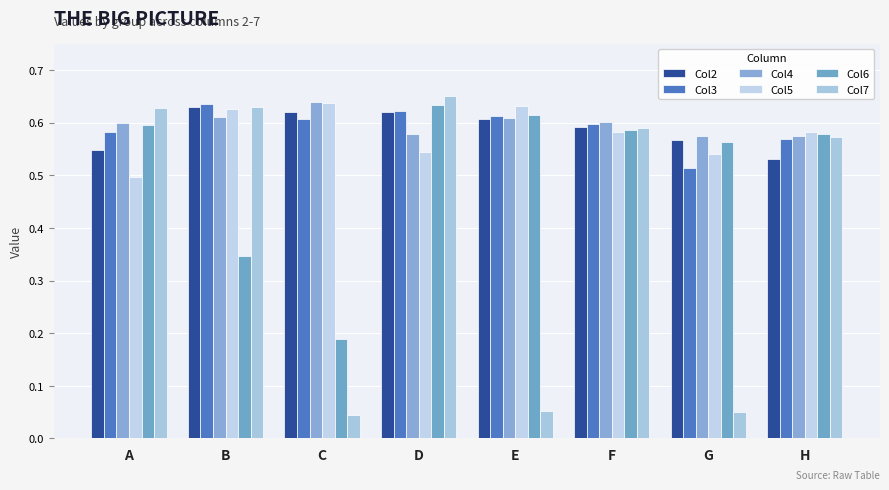

Reading left to right, list all the values displayed in this chart.

Col2: A=0.5	B=0.6	C=0.6	D=0.6	E=0.6	F=0.6	G=0.6	H=0.5
Col3: A=0.6	B=0.6	C=0.6	D=0.6	E=0.6	F=0.6	G=0.5	H=0.6
Col4: A=0.6	B=0.6	C=0.6	D=0.6	E=0.6	F=0.6	G=0.6	H=0.6
Col5: A=0.5	B=0.6	C=0.6	D=0.5	E=0.6	F=0.6	G=0.5	H=0.6
Col6: A=0.6	B=0.3	C=0.2	D=0.6	E=0.6	F=0.6	G=0.6	H=0.6
Col7: A=0.6	B=0.6	C=0.0	D=0.7	E=0.1	F=0.6	G=0.1	H=0.6